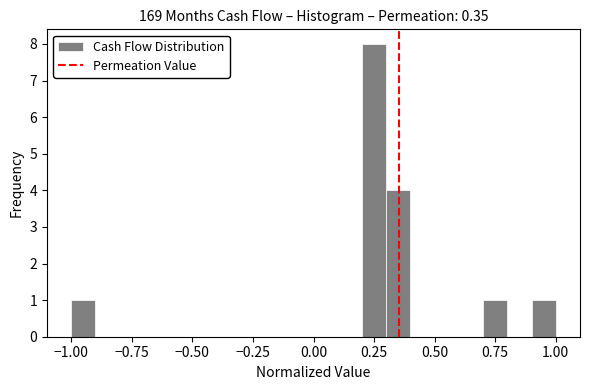

Around what value on the x-axis is the tallest bar? Give the approximate position of its centre, as read against the axis.

0.25